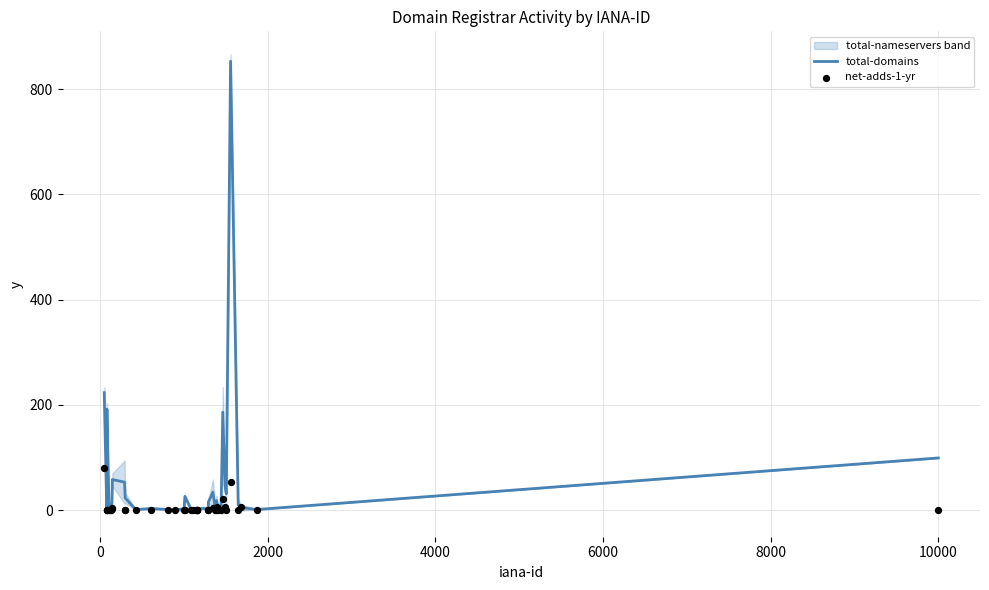

Which series has the widest spread of Y values?

total-domains